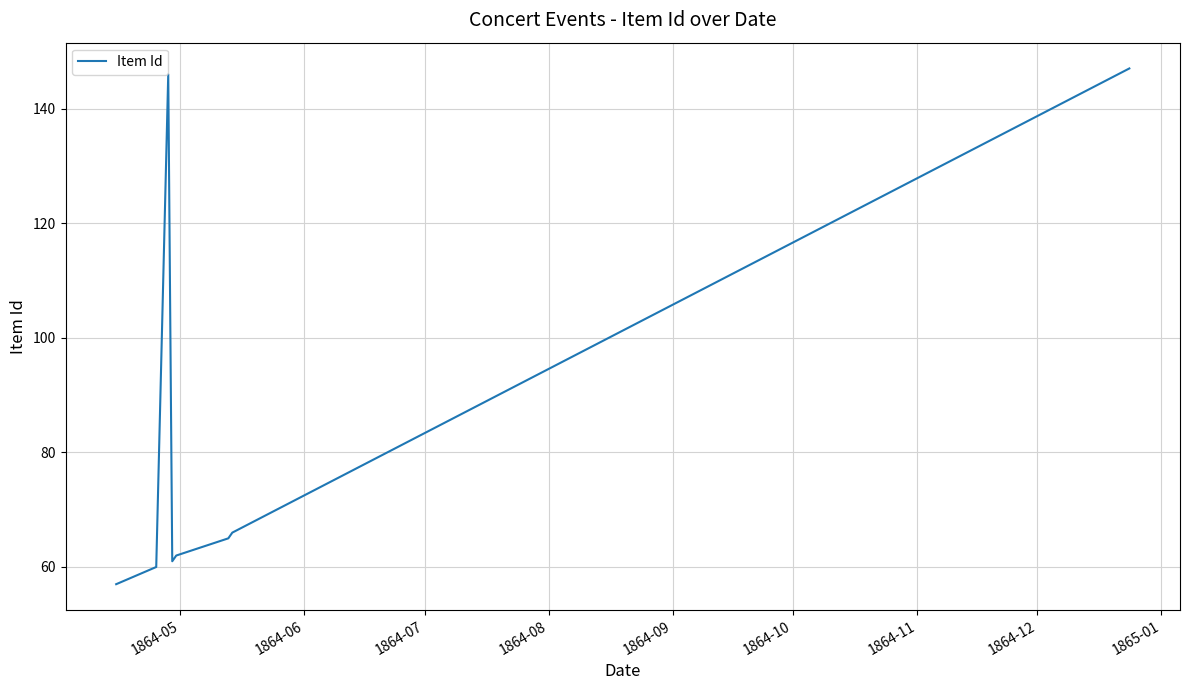

What is the difference between the maximum and second lowest values?

87